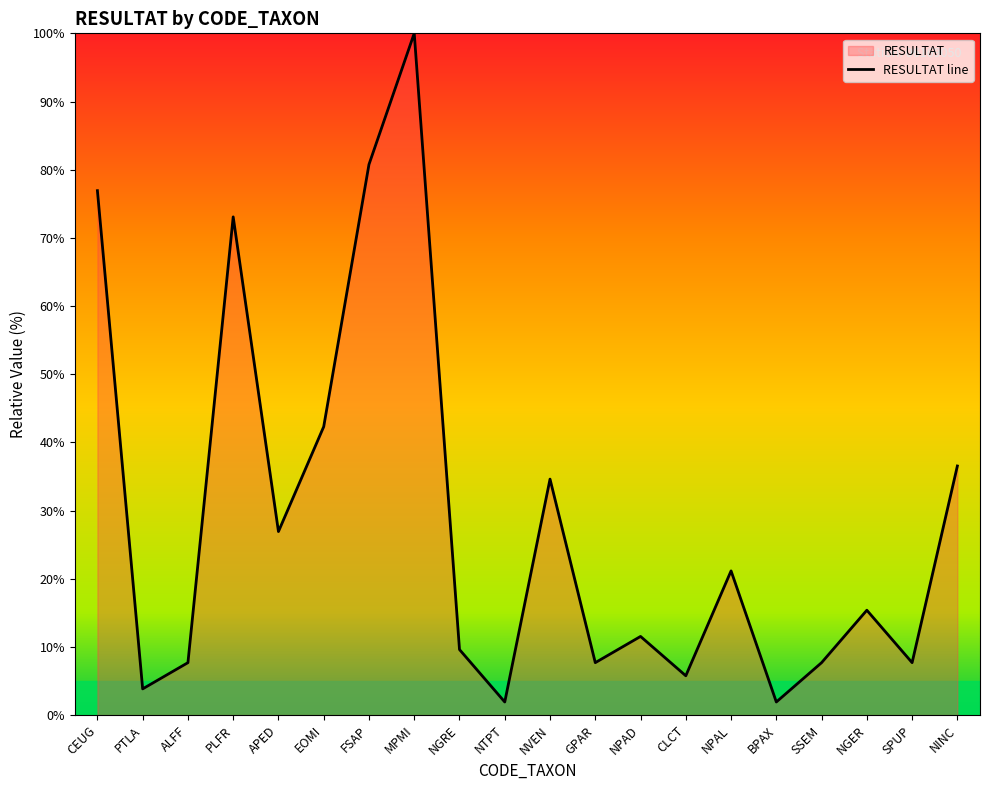

How many lines are shown in the chart?

1